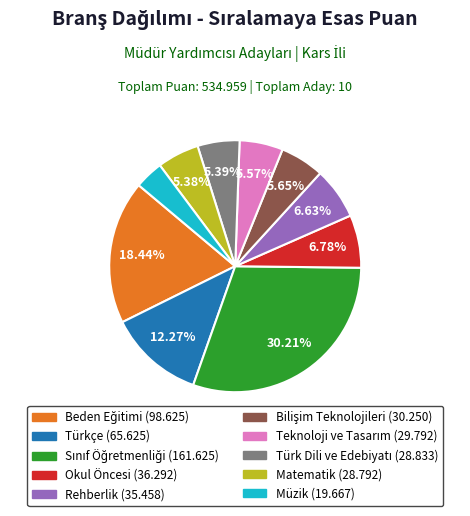

Count the number of slices in the pie.

10